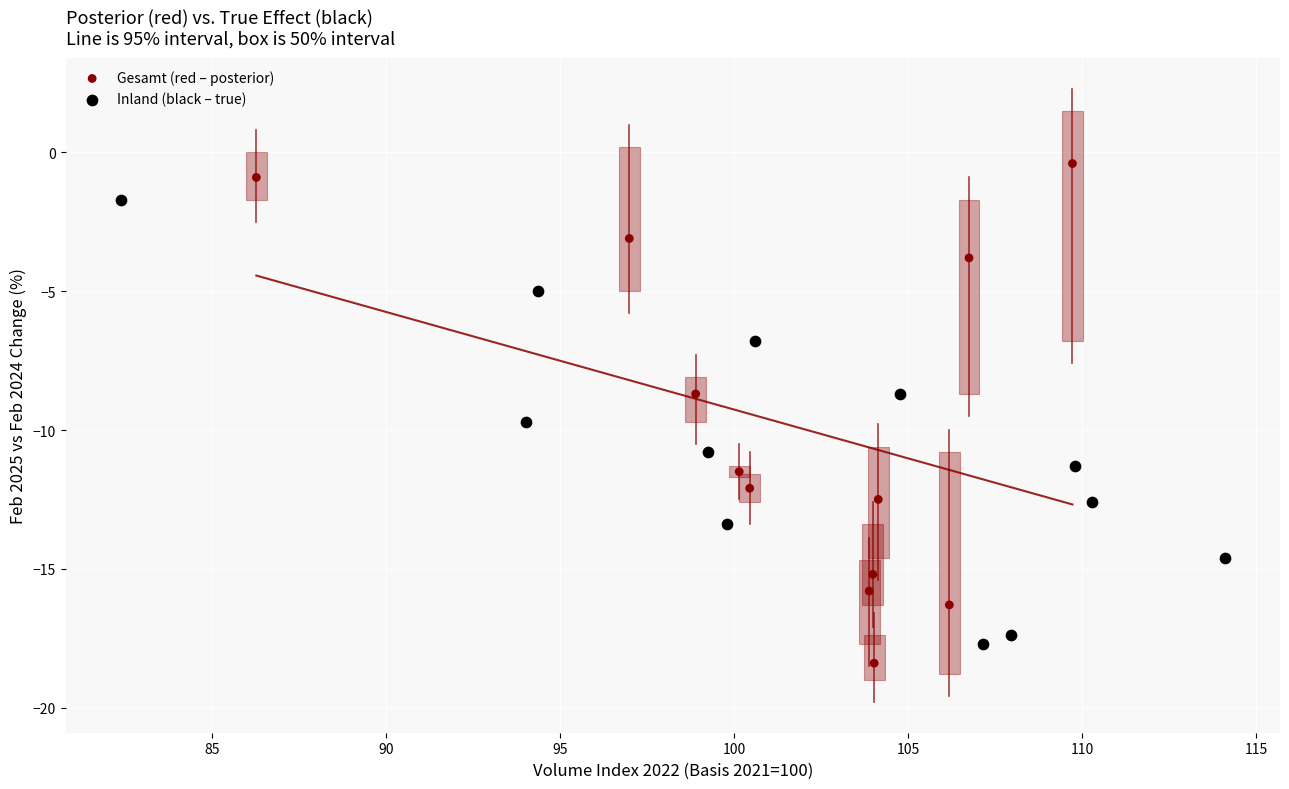

Which series contains the highest Y value?

Gesamt (red – posterior)